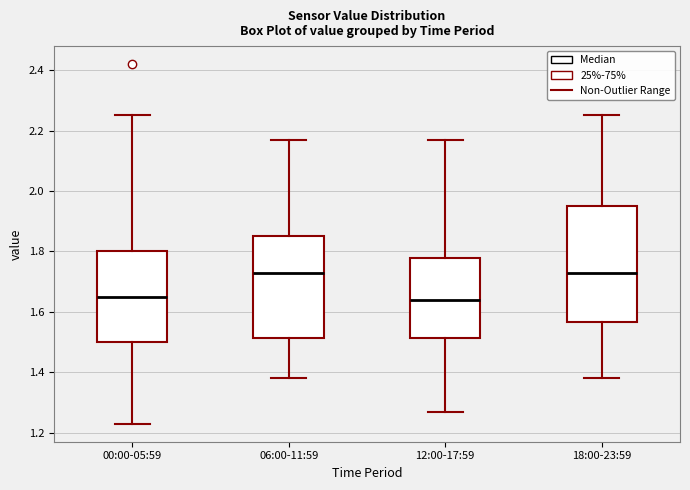

Reading left to right, read every box against the y-axis: the position of its median line, the range the box covers, and the ends of its whiskers. The values are not printed on the chart, so give them approximately, as read against the axis.

00:00-05:59: median 1.66, box 1.50 to 1.80, whiskers 1.24 to 2.26
06:00-11:59: median 1.74, box 1.52 to 1.86, whiskers 1.38 to 2.18
12:00-17:59: median 1.64, box 1.52 to 1.78, whiskers 1.28 to 2.18
18:00-23:59: median 1.74, box 1.56 to 1.96, whiskers 1.38 to 2.26